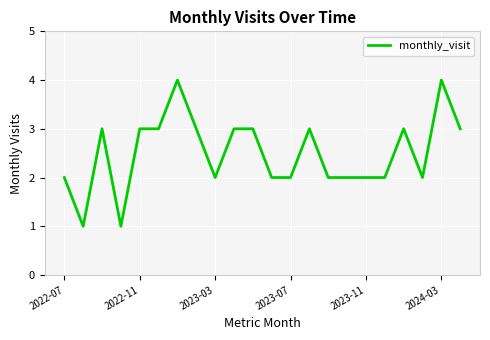

What is the difference between the maximum and minimum values?

3